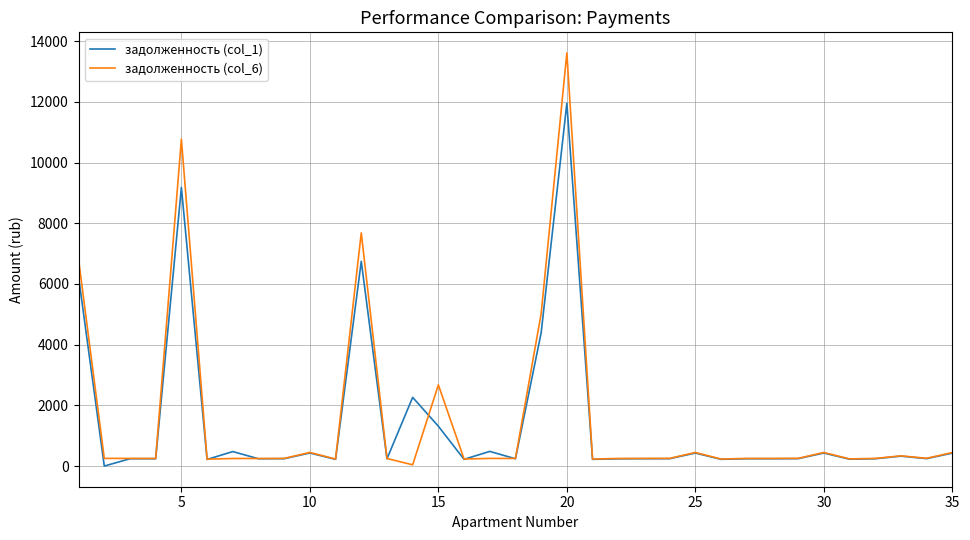

List the series in order of their peak value, highest first.

задолженность (col_6), задолженность (col_1)